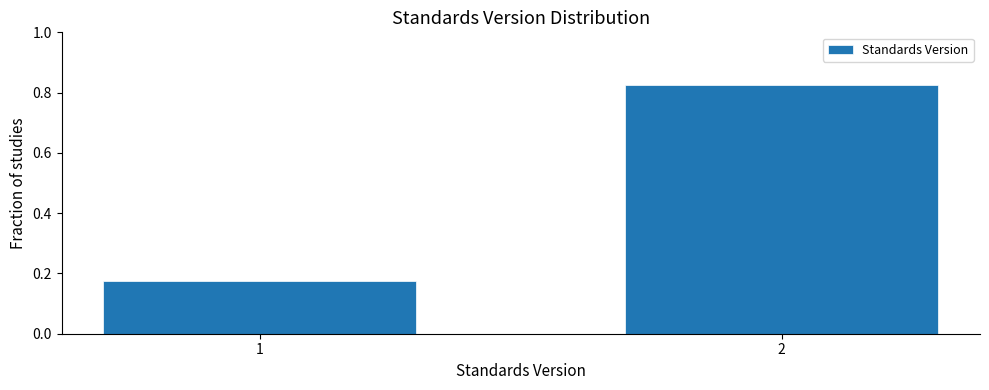

Rank the categories by value from highest to lowest.

2, 1